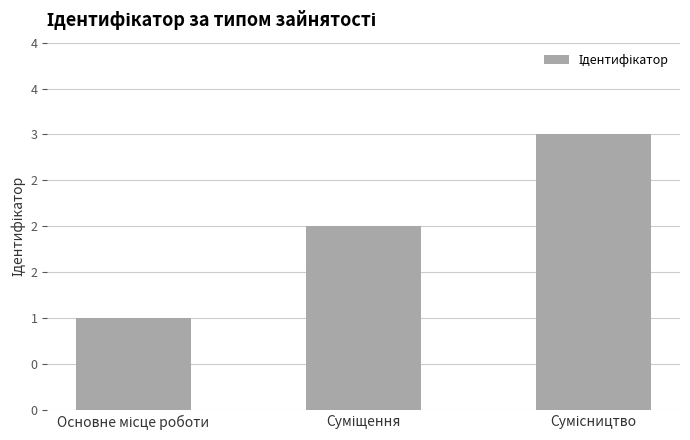

Does the chart contain any negative values?

No